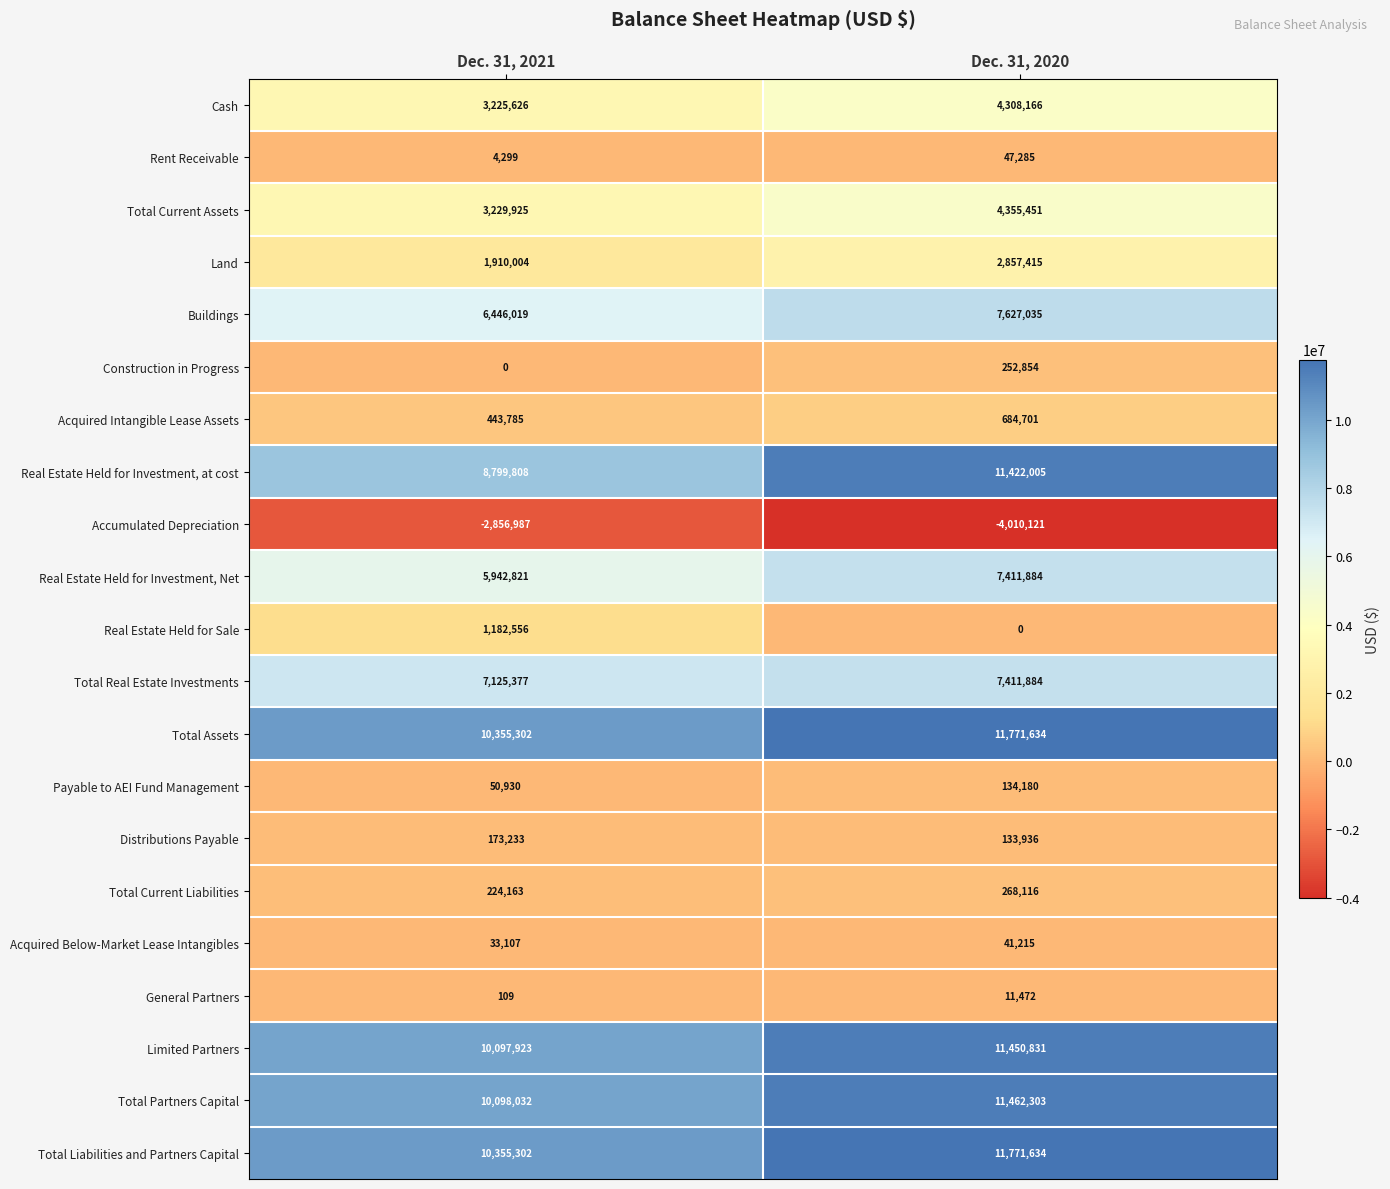

What is the difference between the Land values at Dec. 31, 2020 and Dec. 31, 2021?

947411